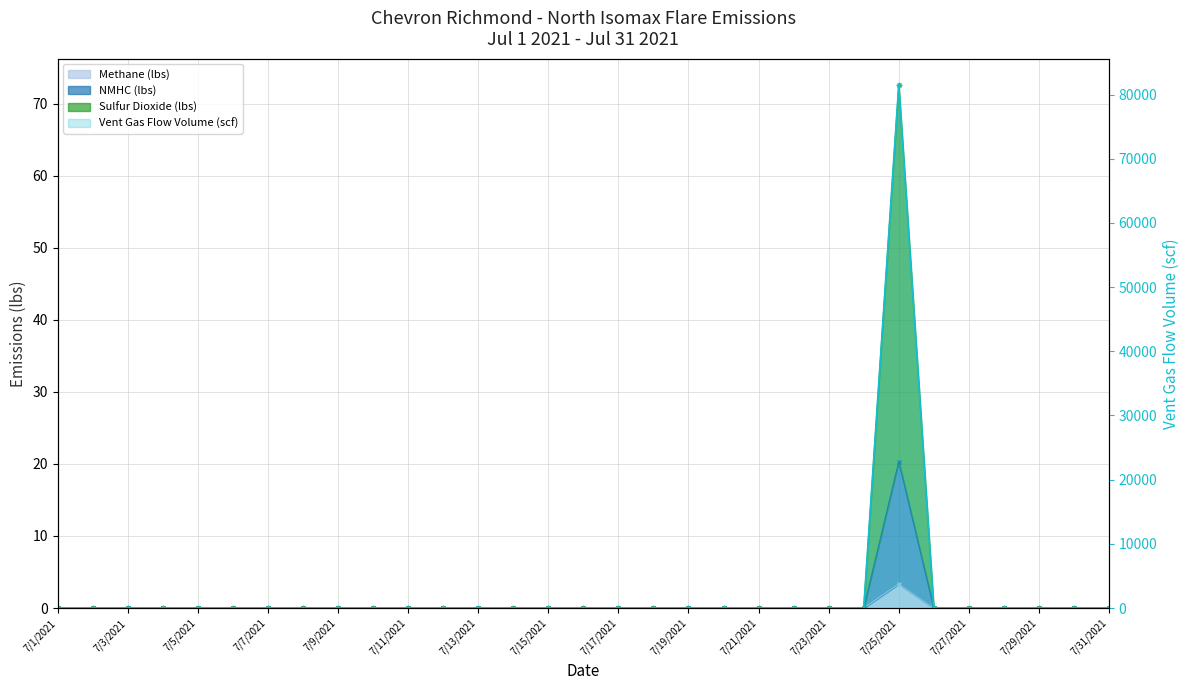

Is the value of NMHC (lbs) at 7/17/2021 greater than the value of Methane (lbs) at 7/14/2021?

No